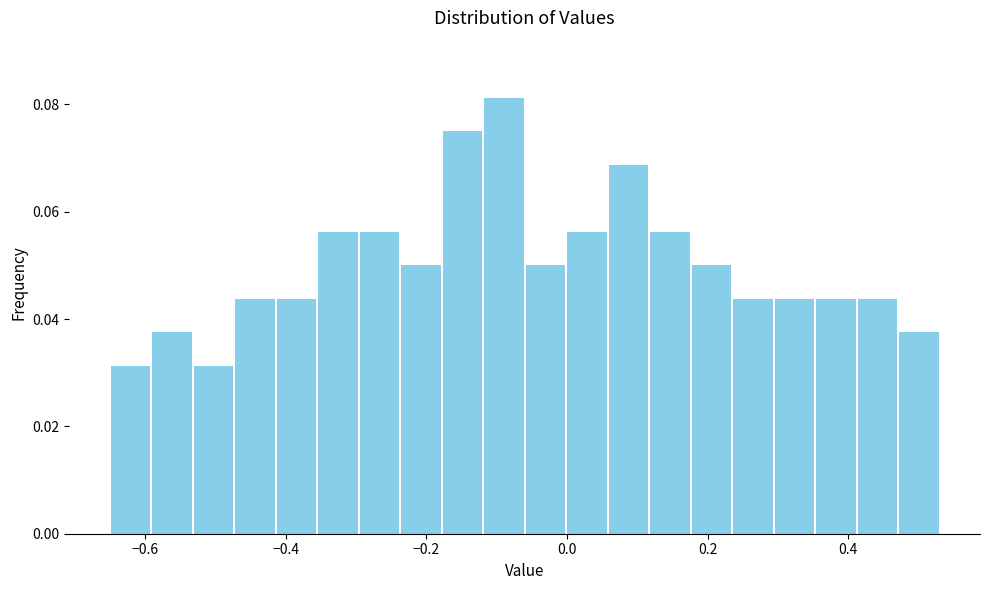

Around what value on the x-axis is the tallest bar? Give the approximate position of its centre, as read against the axis.

-0.08